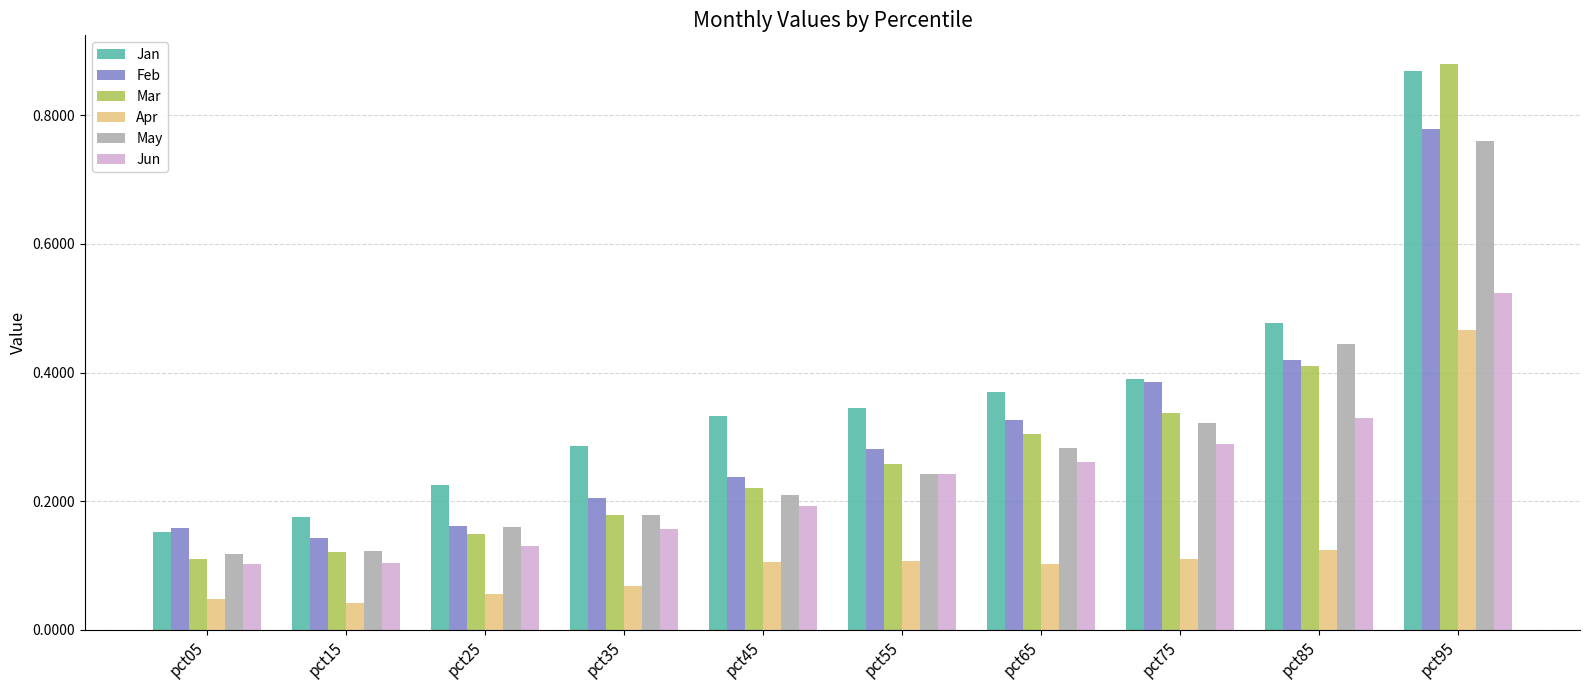

List the series in order of their peak value, highest first.

Mar, Jan, Feb, May, Jun, Apr